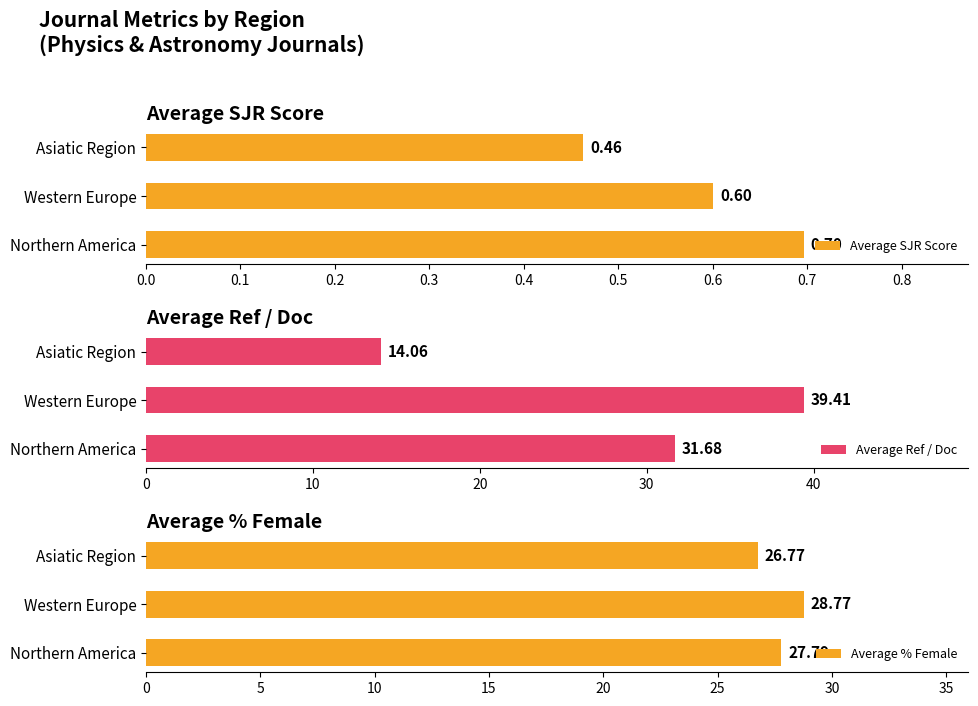

Reading left to right, extract all data points from this chart.

Average SJR Score: 0.7	0.6	0.5
Average Ref / Doc: 31.7	39.4	14.1
Average % Female: 27.8	28.8	26.8